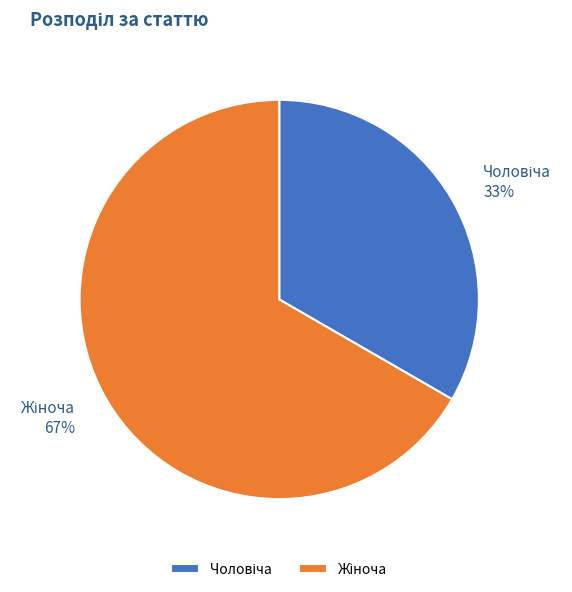

To the nearest percent, what is the average slice percentage?

50%